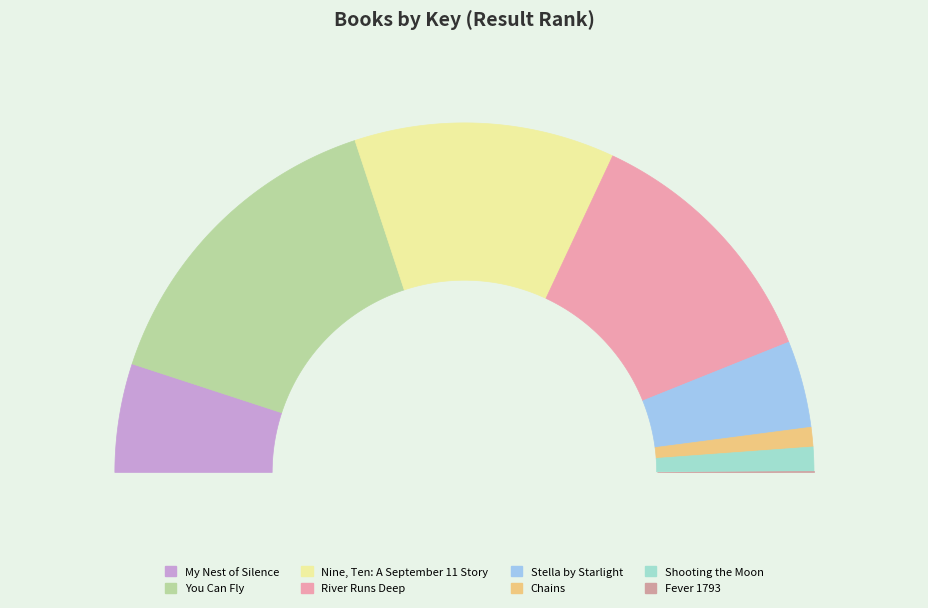

To the nearest percent, what portion does Stella by Starlight represent?

8%